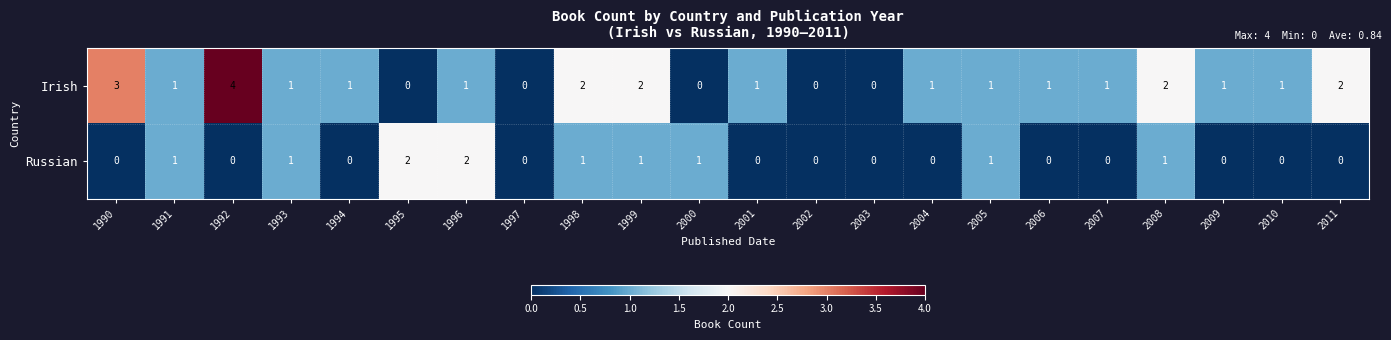

What is the maximum value shown in the chart?

4